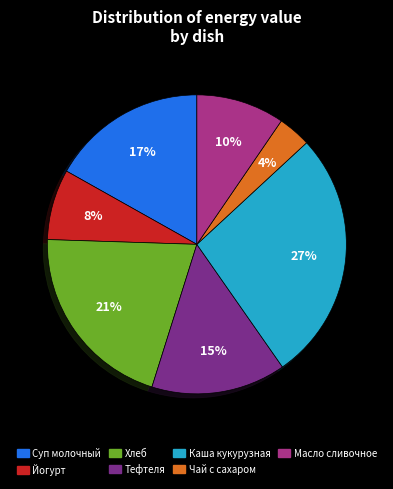

Between Тефтеля and Чай с сахаром, which is larger?

Тефтеля